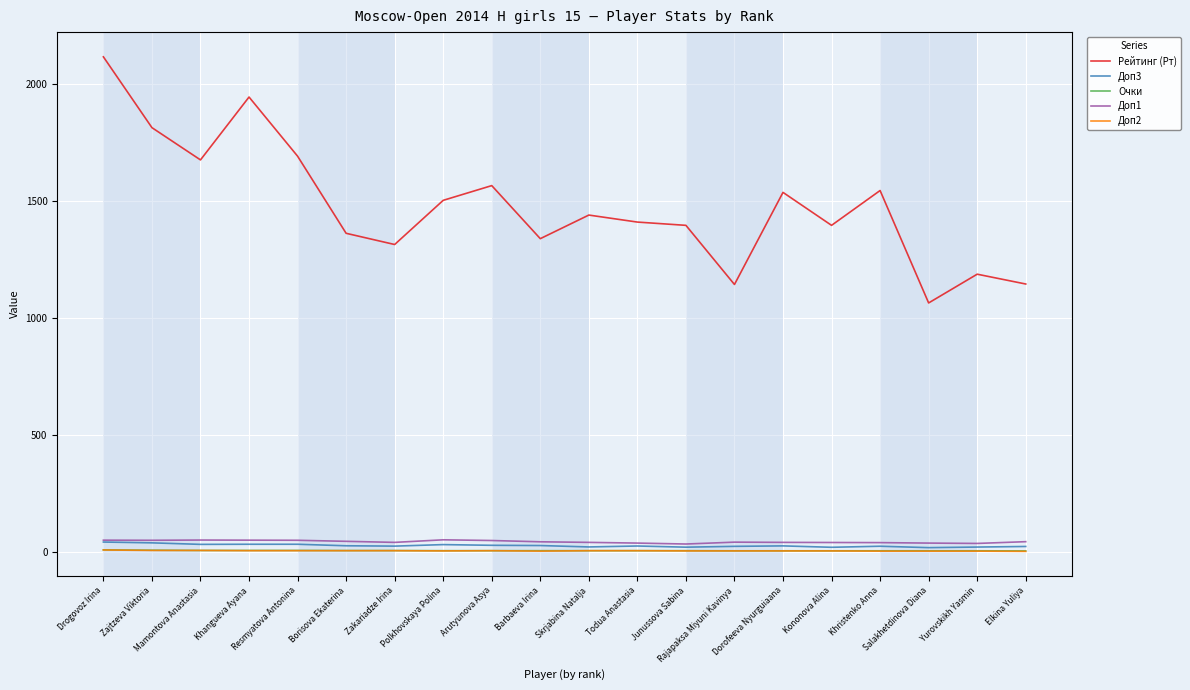

Is it true that Доп1 equals 41.5 at Rajapaksa Miyuni Kavinya?

True